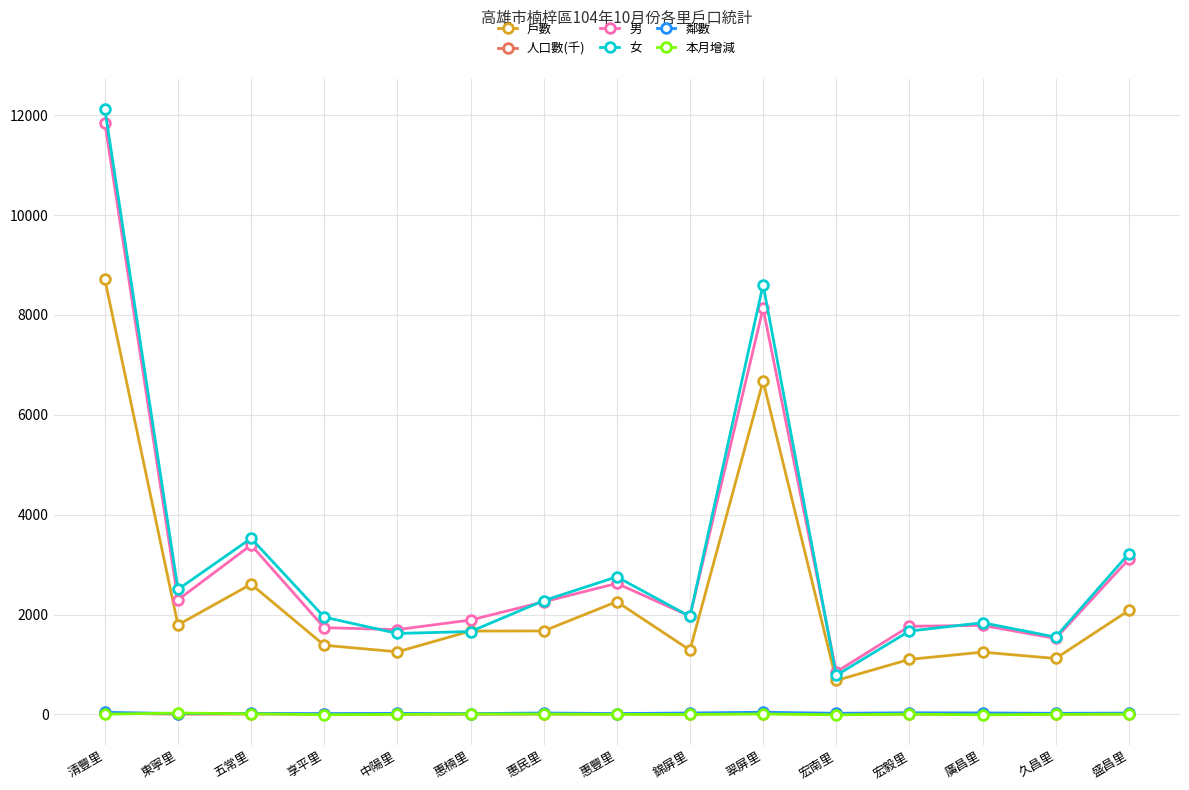

What is the value of the 男 point at the 7th from the left?

2254.0